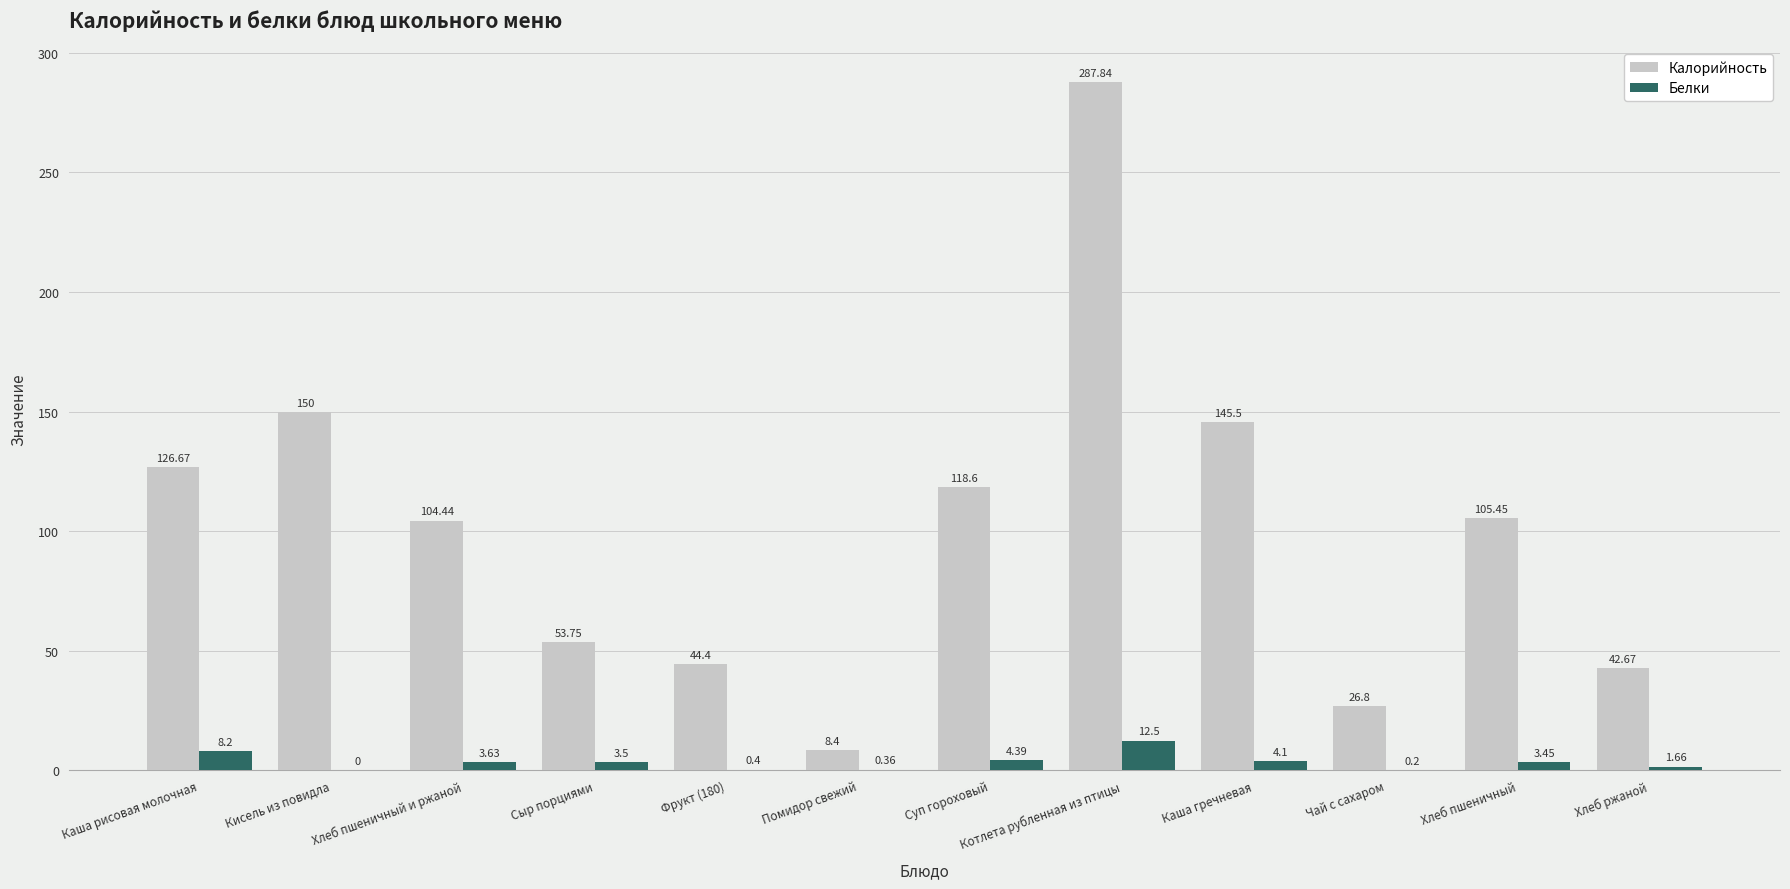

Where is Калорийность nearest to the value 148?

Кисель из повидла